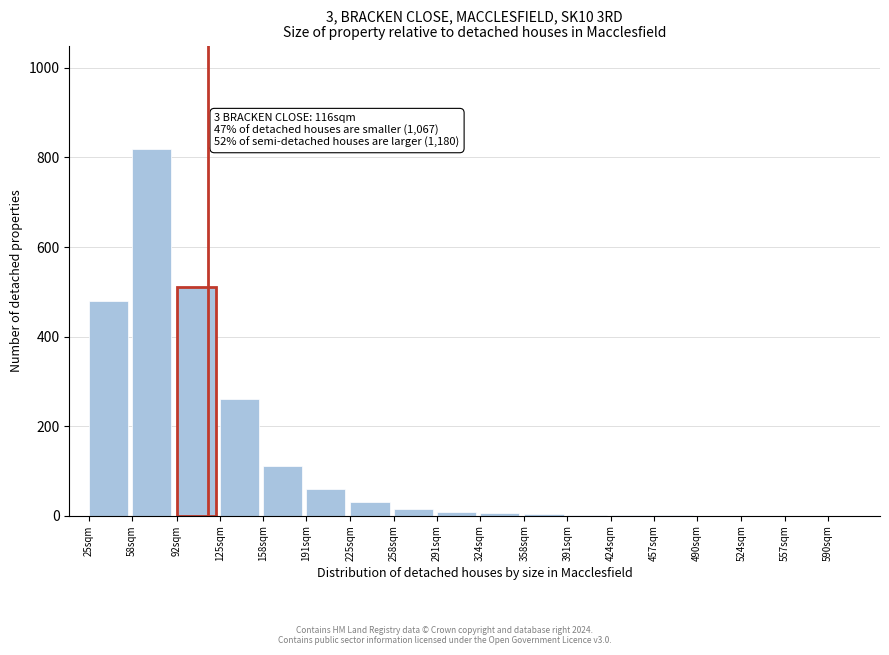

What is the change in value from 25sqm to 191sqm?

-420